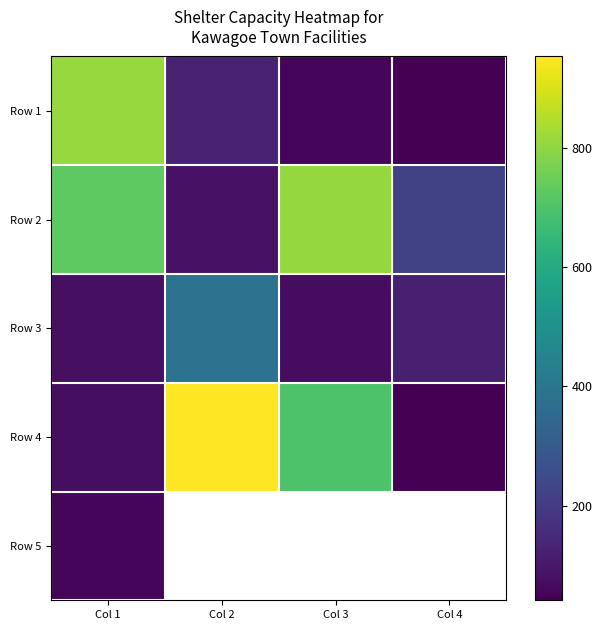

What is the sum of the Row 4 values at Col 2 and Col 3?

1653.0